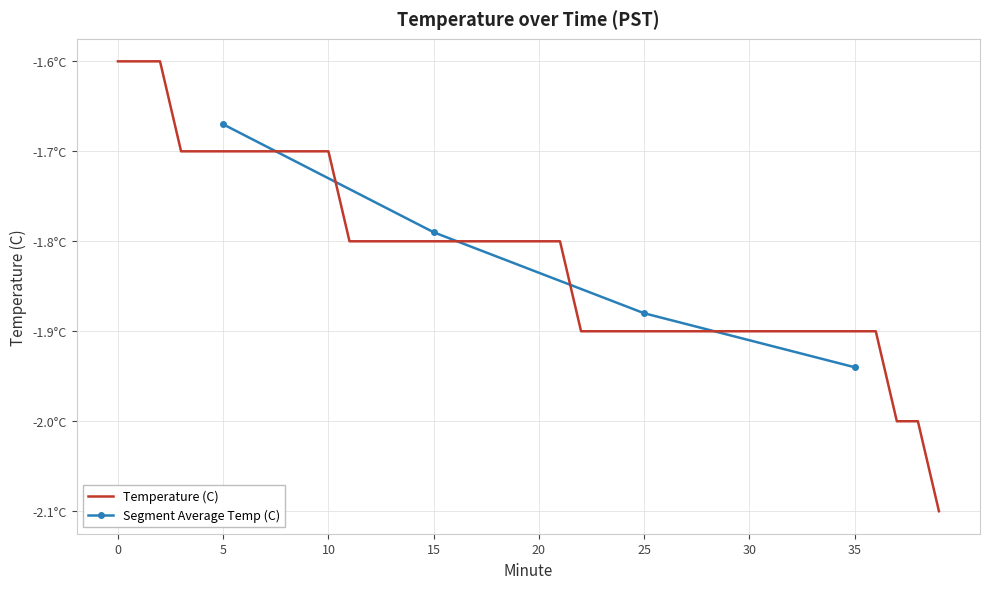

The chart shows a value of -2.0 at 37. True or false?

True